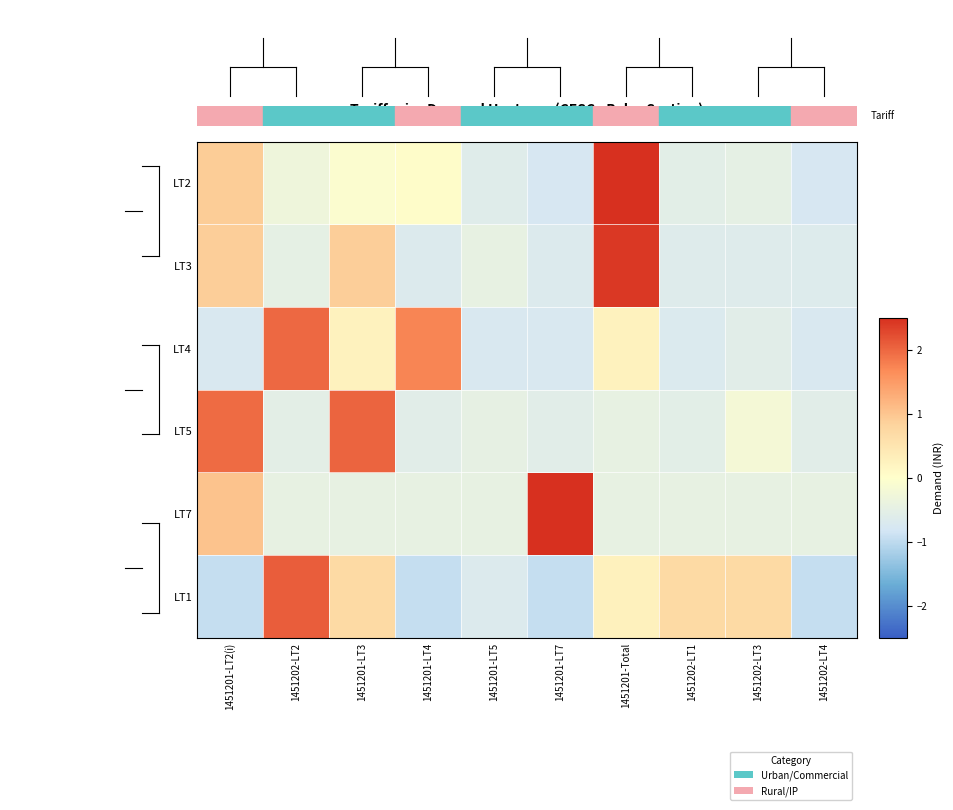

Count the number of data series in this chart.

6